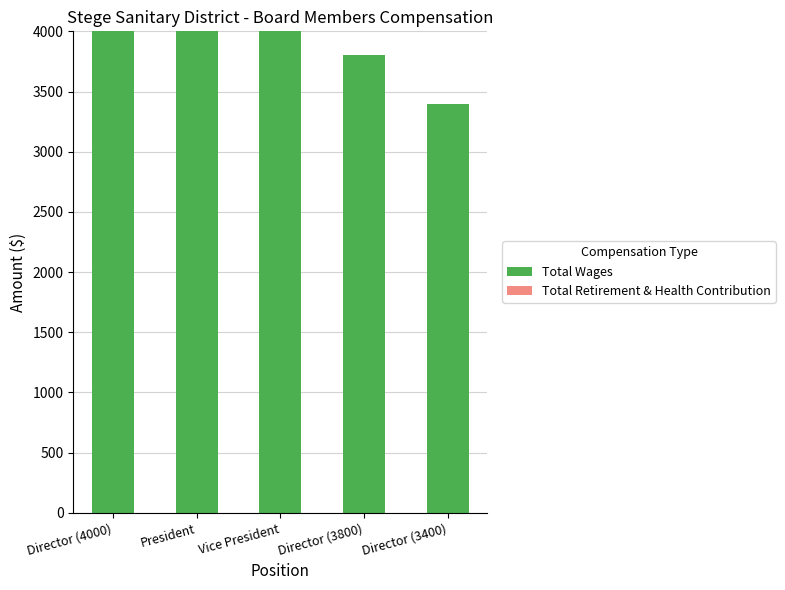

What position from the left is Director (3400)?

5